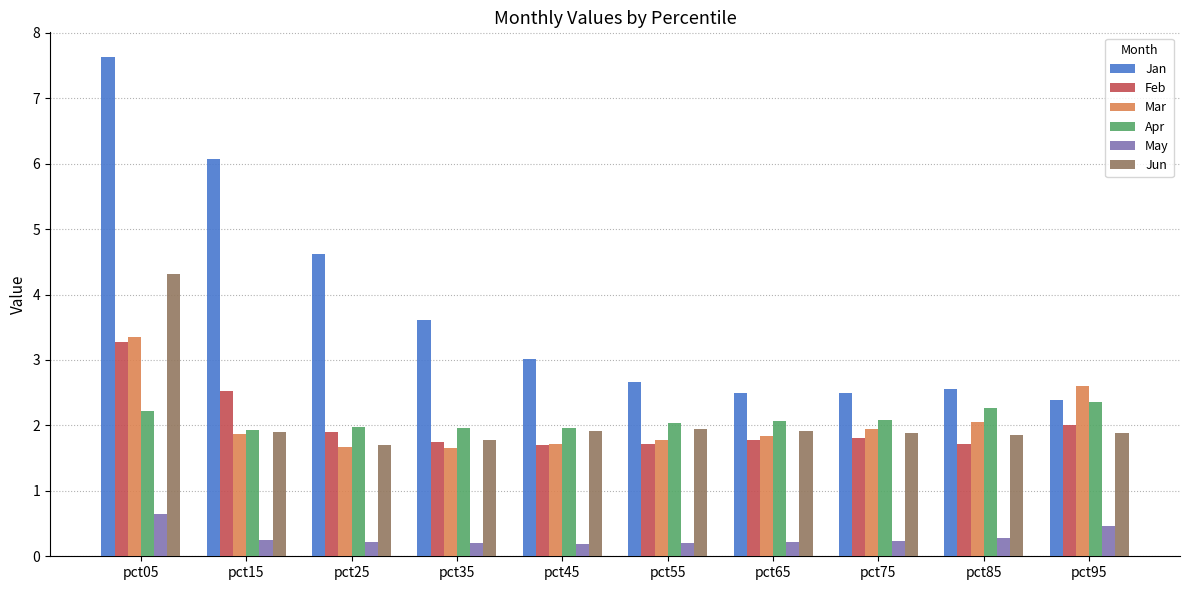

What is the value of the Feb bar at the 5th from the left?

1.7